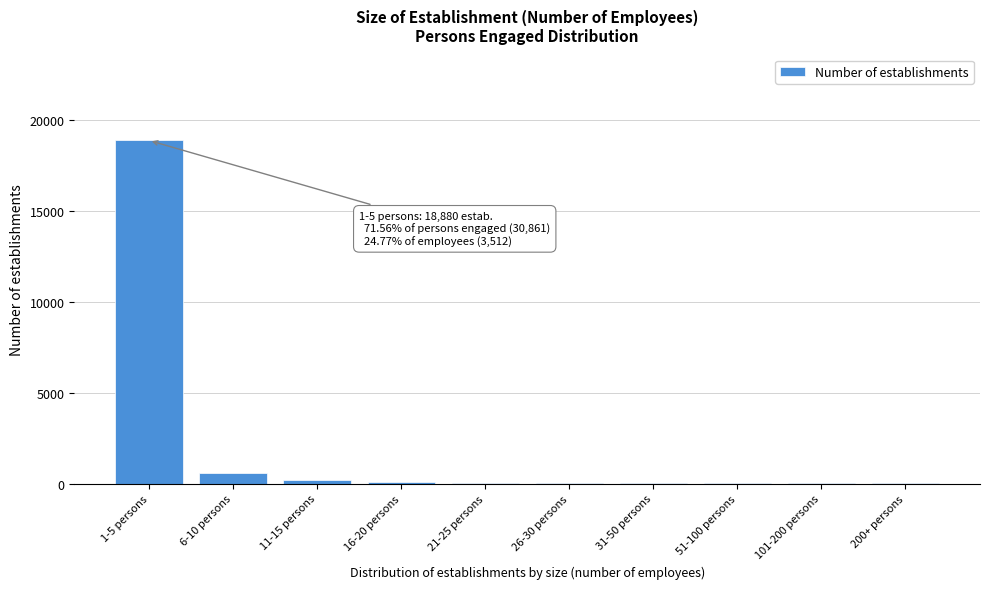

Which label corresponds to the largest value in the chart?

1-5 persons